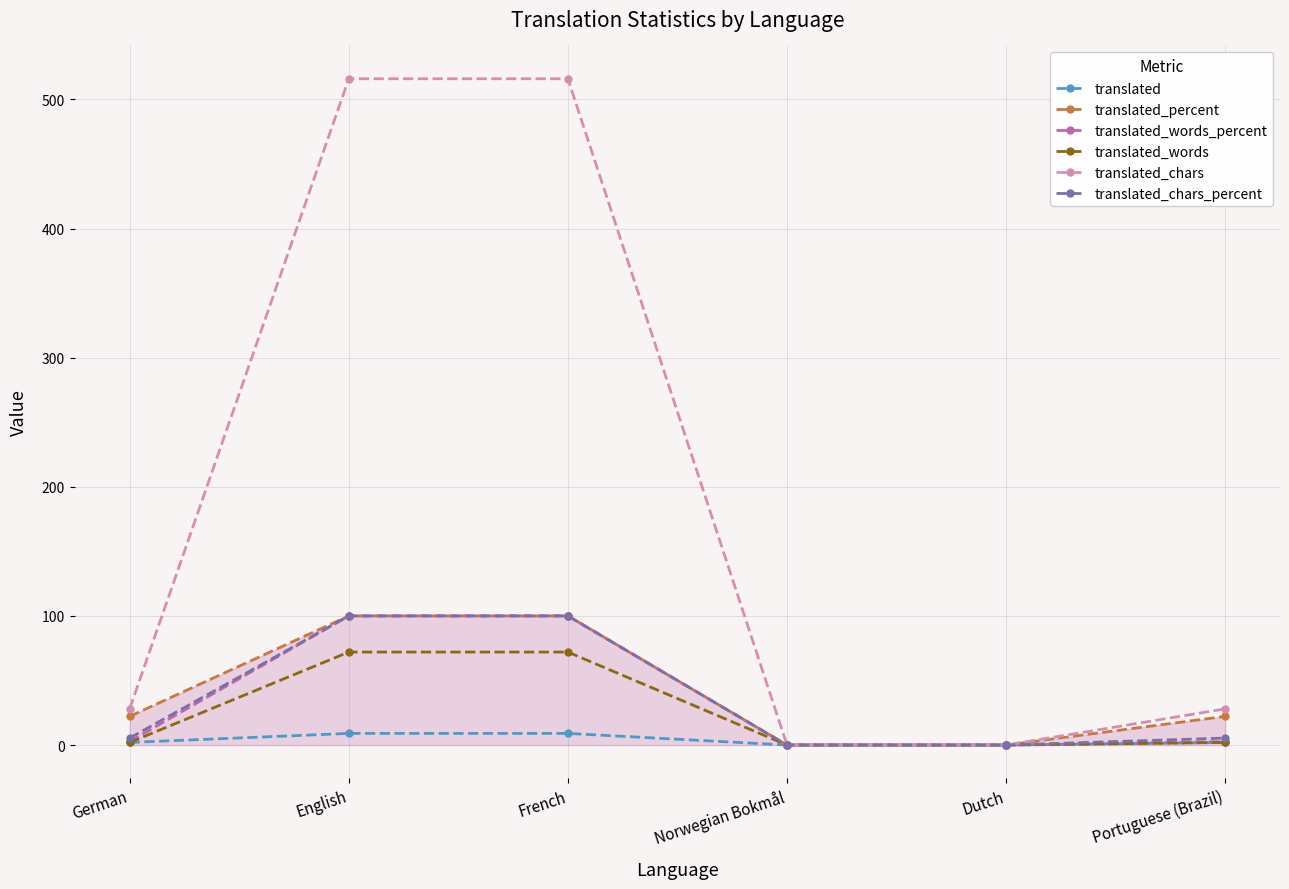

What is the label of the 6th point from the right?

German